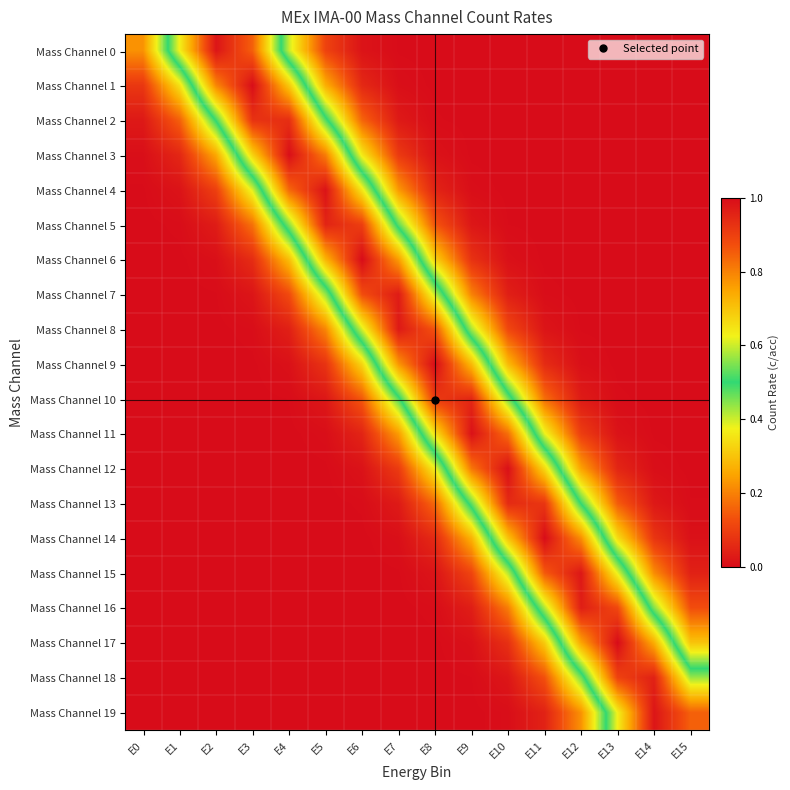

Reading right to left, list all the values displayed in this chart.

Mass Channel 0: E15=0.0	E14=0.0	E13=0.0	E12=0.0	E11=0.0	E10=0.0	E9=0.0	E8=0.0	E7=0.0	E6=0.0	E5=0.1	E4=0.4	E3=0.8	E2=1.0	E1=0.6	E0=0.2
Mass Channel 1: E15=0.0	E14=0.0	E13=0.0	E12=0.0	E11=0.0	E10=0.0	E9=0.0	E8=0.0	E7=0.0	E6=0.1	E5=0.3	E4=0.7	E3=1.0	E2=0.8	E1=0.4	E0=0.1
Mass Channel 2: E15=0.0	E14=0.0	E13=0.0	E12=0.0	E11=0.0	E10=0.0	E9=0.0	E8=0.0	E7=0.0	E6=0.2	E5=0.5	E4=0.9	E3=0.9	E2=0.5	E1=0.2	E0=0.0
Mass Channel 3: E15=0.0	E14=0.0	E13=0.0	E12=0.0	E11=0.0	E10=0.0	E9=0.0	E8=0.0	E7=0.1	E6=0.4	E5=0.8	E4=1.0	E3=0.7	E2=0.3	E1=0.1	E0=0.0
Mass Channel 4: E15=0.0	E14=0.0	E13=0.0	E12=0.0	E11=0.0	E10=0.0	E9=0.0	E8=0.0	E7=0.2	E6=0.6	E5=1.0	E4=0.8	E3=0.4	E2=0.1	E1=0.0	E0=0.0
Mass Channel 5: E15=0.0	E14=0.0	E13=0.0	E12=0.0	E11=0.0	E10=0.0	E9=0.0	E8=0.1	E7=0.5	E6=0.9	E5=1.0	E4=0.6	E3=0.2	E2=0.0	E1=0.0	E0=0.0
Mass Channel 6: E15=0.0	E14=0.0	E13=0.0	E12=0.0	E11=0.0	E10=0.0	E9=0.1	E8=0.3	E7=0.8	E6=1.0	E5=0.7	E4=0.3	E3=0.1	E2=0.0	E1=0.0	E0=0.0
Mass Channel 7: E15=0.0	E14=0.0	E13=0.0	E12=0.0	E11=0.0	E10=0.0	E9=0.2	E8=0.6	E7=1.0	E6=0.9	E5=0.4	E4=0.1	E3=0.0	E2=0.0	E1=0.0	E0=0.0
Mass Channel 8: E15=0.0	E14=0.0	E13=0.0	E12=0.0	E11=0.0	E10=0.1	E9=0.4	E8=0.9	E7=1.0	E6=0.6	E5=0.2	E4=0.0	E3=0.0	E2=0.0	E1=0.0	E0=0.0
Mass Channel 9: E15=0.0	E14=0.0	E13=0.0	E12=0.0	E11=0.1	E10=0.3	E9=0.7	E8=1.0	E7=0.8	E6=0.3	E5=0.1	E4=0.0	E3=0.0	E2=0.0	E1=0.0	E0=0.0
Mass Channel 10: E15=0.0	E14=0.0	E13=0.0	E12=0.0	E11=0.2	E10=0.5	E9=0.9	E8=0.9	E7=0.5	E6=0.1	E5=0.0	E4=0.0	E3=0.0	E2=0.0	E1=0.0	E0=0.0
Mass Channel 11: E15=0.0	E14=0.0	E13=0.0	E12=0.1	E11=0.4	E10=0.8	E9=1.0	E8=0.7	E7=0.2	E6=0.0	E5=0.0	E4=0.0	E3=0.0	E2=0.0	E1=0.0	E0=0.0
Mass Channel 12: E15=0.0	E14=0.0	E13=0.1	E12=0.2	E11=0.7	E10=1.0	E9=0.8	E8=0.4	E7=0.1	E6=0.0	E5=0.0	E4=0.0	E3=0.0	E2=0.0	E1=0.0	E0=0.0
Mass Channel 13: E15=0.0	E14=0.0	E13=0.1	E12=0.5	E11=0.9	E10=0.9	E9=0.5	E8=0.2	E7=0.0	E6=0.0	E5=0.0	E4=0.0	E3=0.0	E2=0.0	E1=0.0	E0=0.0
Mass Channel 14: E15=0.0	E14=0.1	E13=0.3	E12=0.8	E11=1.0	E10=0.7	E9=0.3	E8=0.1	E7=0.0	E6=0.0	E5=0.0	E4=0.0	E3=0.0	E2=0.0	E1=0.0	E0=0.0
Mass Channel 15: E15=0.0	E14=0.2	E13=0.6	E12=1.0	E11=0.9	E10=0.4	E9=0.1	E8=0.0	E7=0.0	E6=0.0	E5=0.0	E4=0.0	E3=0.0	E2=0.0	E1=0.0	E0=0.0
Mass Channel 16: E15=0.1	E14=0.4	E13=0.9	E12=1.0	E11=0.6	E10=0.2	E9=0.0	E8=0.0	E7=0.0	E6=0.0	E5=0.0	E4=0.0	E3=0.0	E2=0.0	E1=0.0	E0=0.0
Mass Channel 17: E15=0.3	E14=0.7	E13=1.0	E12=0.7	E11=0.3	E10=0.1	E9=0.0	E8=0.0	E7=0.0	E6=0.0	E5=0.0	E4=0.0	E3=0.0	E2=0.0	E1=0.0	E0=0.0
Mass Channel 18: E15=0.6	E14=1.0	E13=0.9	E12=0.5	E11=0.1	E10=0.0	E9=0.0	E8=0.0	E7=0.0	E6=0.0	E5=0.0	E4=0.0	E3=0.0	E2=0.0	E1=0.0	E0=0.0
Mass Channel 19: E15=0.8	E14=1.0	E13=0.6	E12=0.2	E11=0.0	E10=0.0	E9=0.0	E8=0.0	E7=0.0	E6=0.0	E5=0.0	E4=0.0	E3=0.0	E2=0.0	E1=0.0	E0=0.0